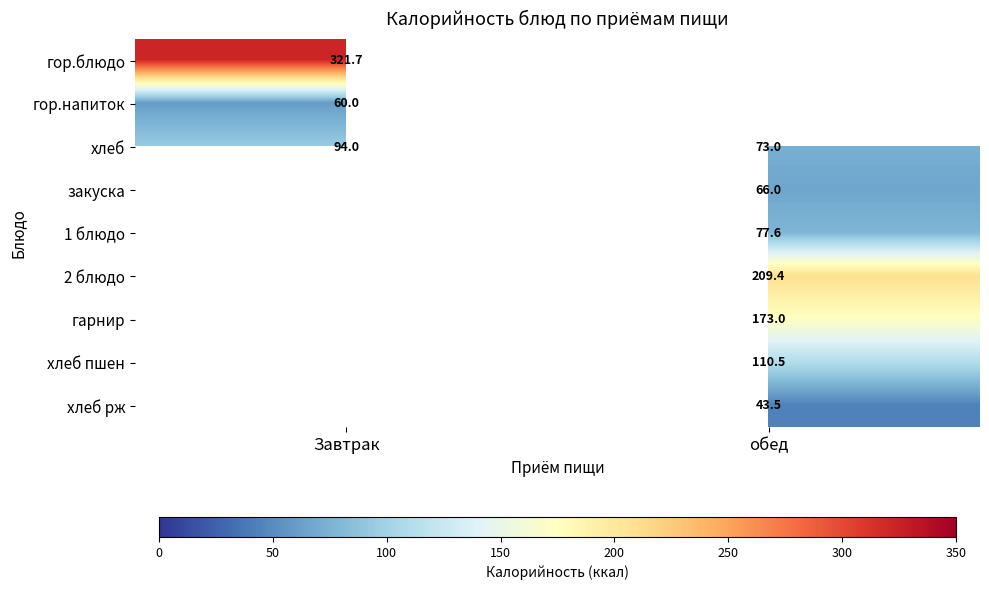

The хлеб пшен series shows 110.5 at обед. True or false?

True